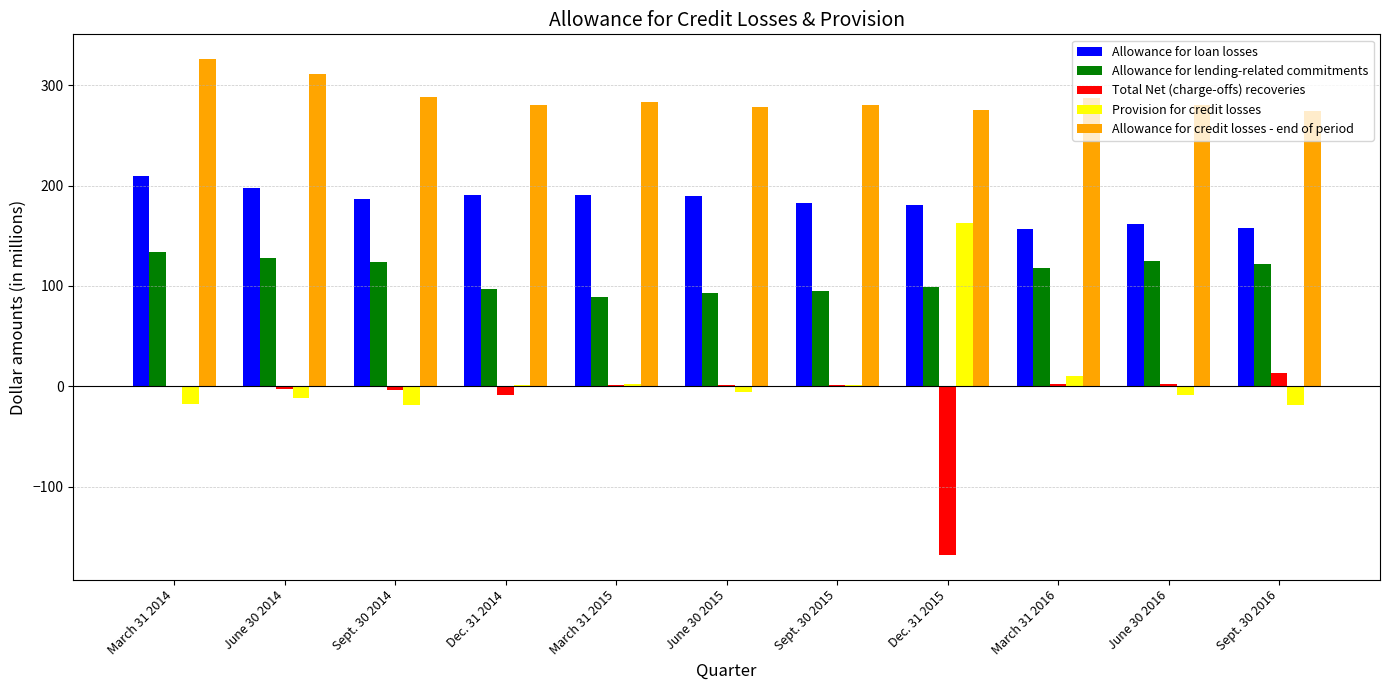

How many series are shown in this chart?

5